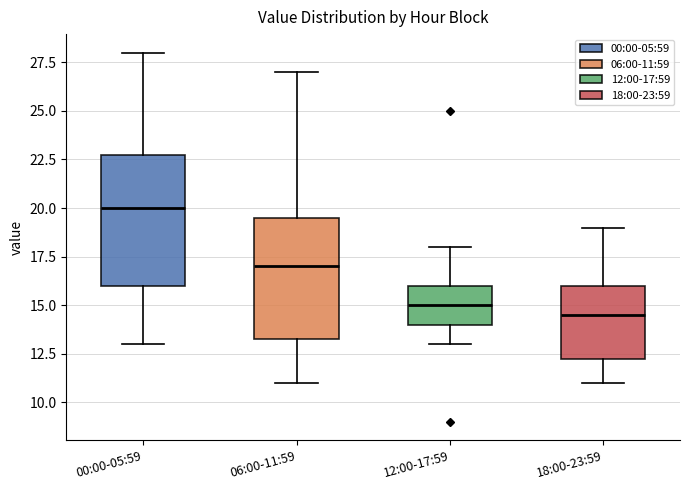

Comparing the boxes themselves (not the whiskers), which one is the tallest?

00:00-05:59